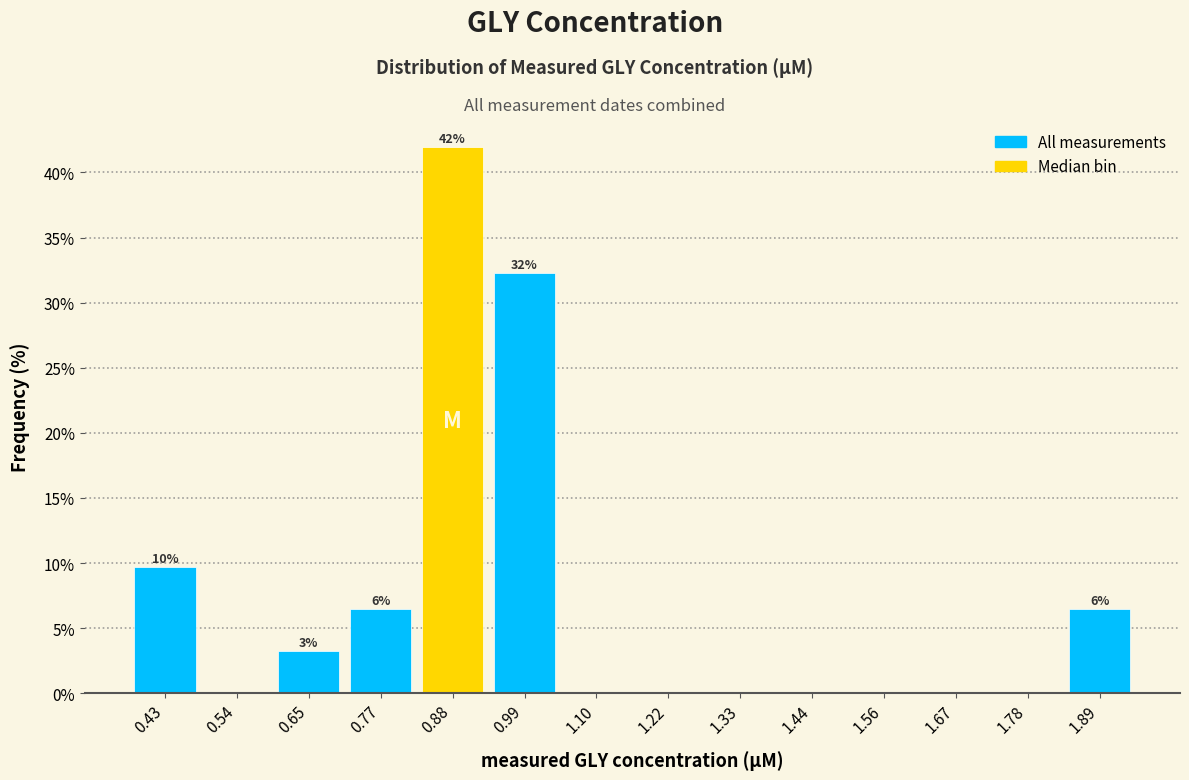

Over which range of the x-axis is the bar tallest?

0.82 to 0.94